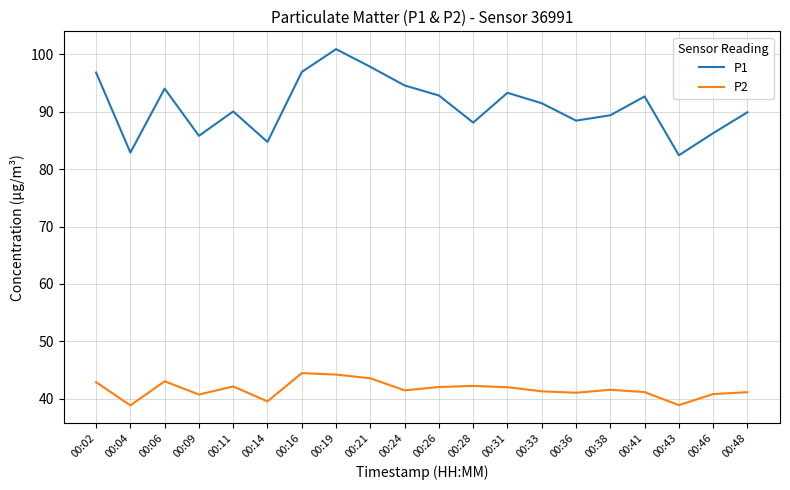

What is the difference between the highest and lowest values at 00:04?

44.1